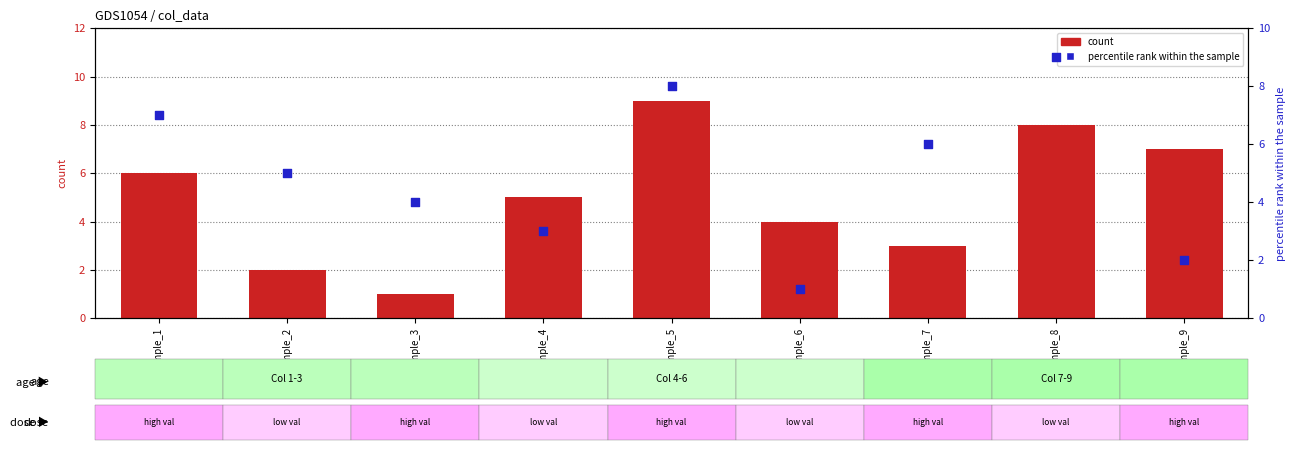

Which series has the largest total across all categories?

count